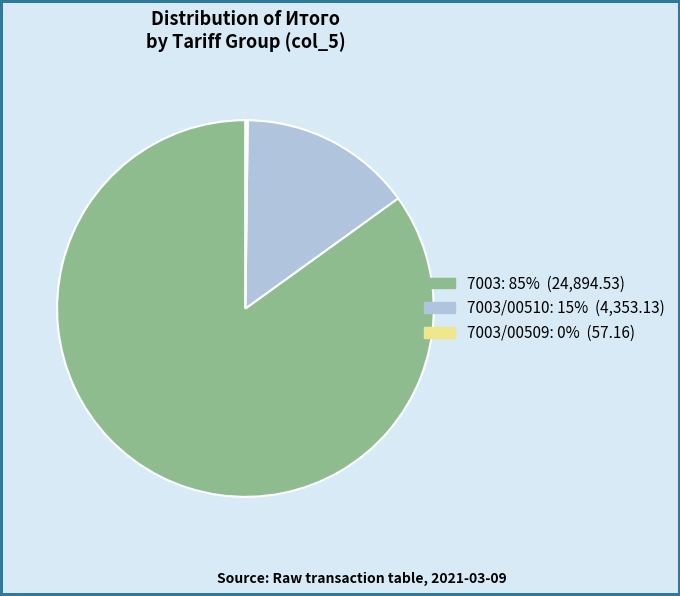

Is there a majority slice in this chart?

Yes